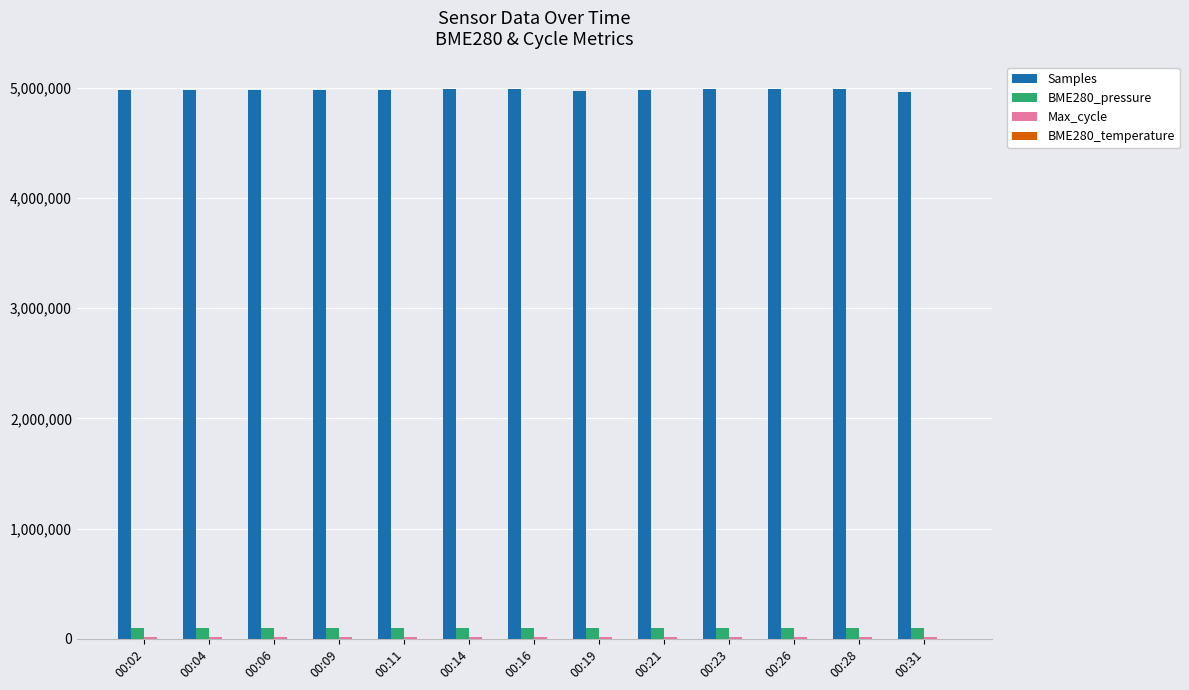

Which series has the largest total across all categories?

Samples